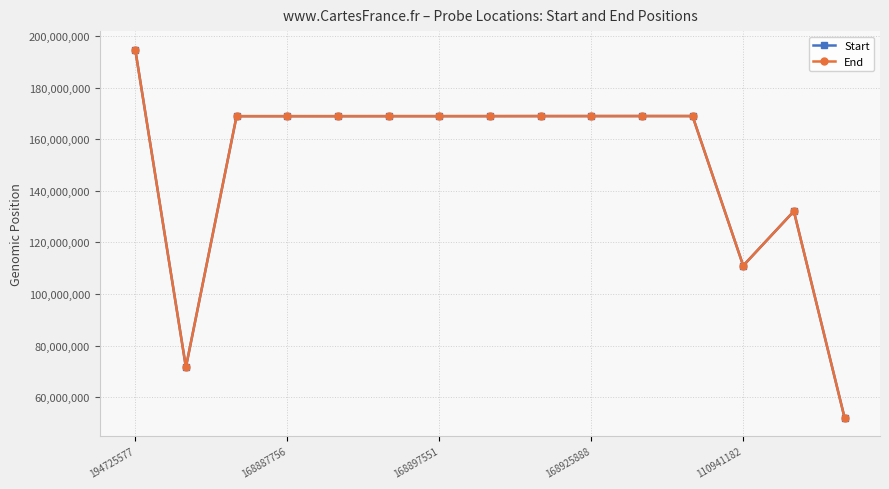

What is the difference between the maximum and second lowest values in the End series?

123131219